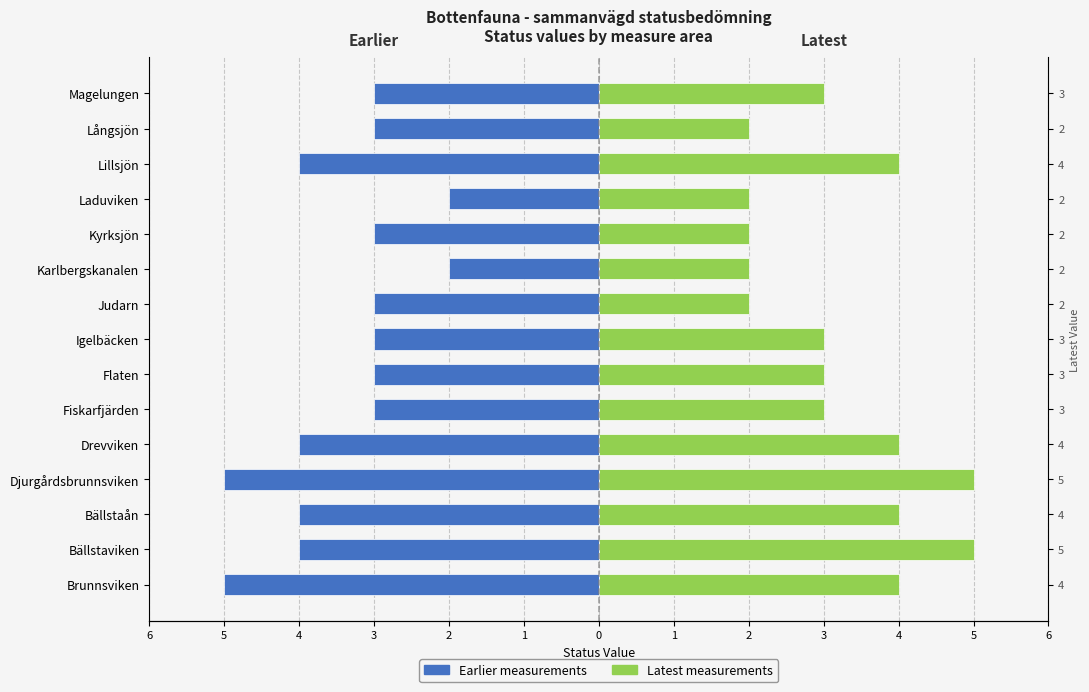

Rank the series by their maximum value, from lowest to highest.

Earlier measurements, Latest measurements